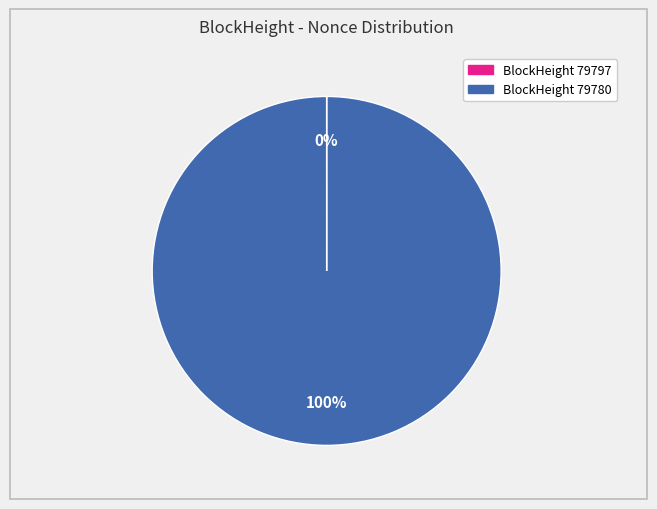

To the nearest percent, what is the average slice percentage?

50%